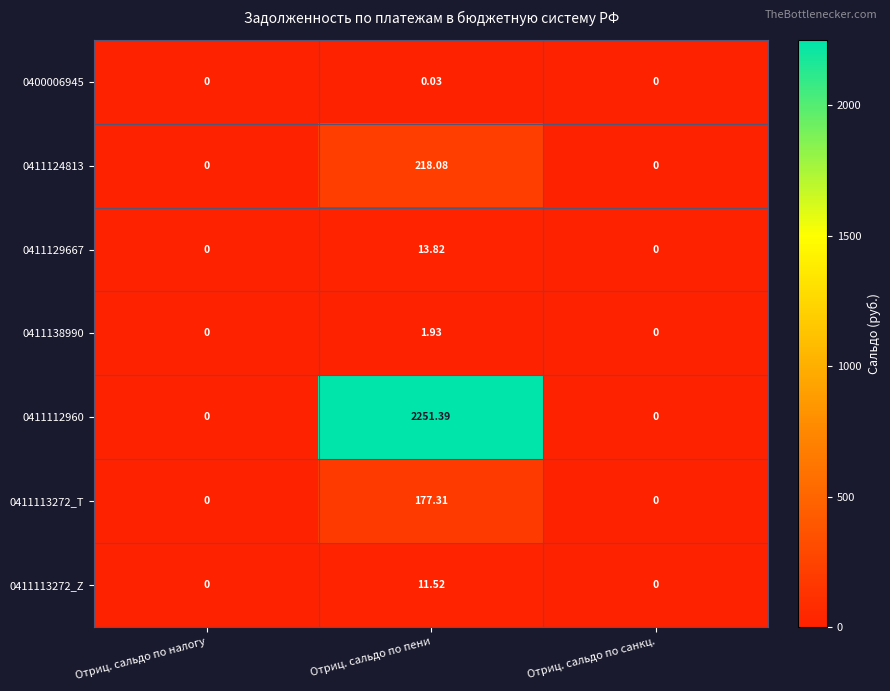

At which category is the sum across all series the highest?

Отриц. сальдо по пени